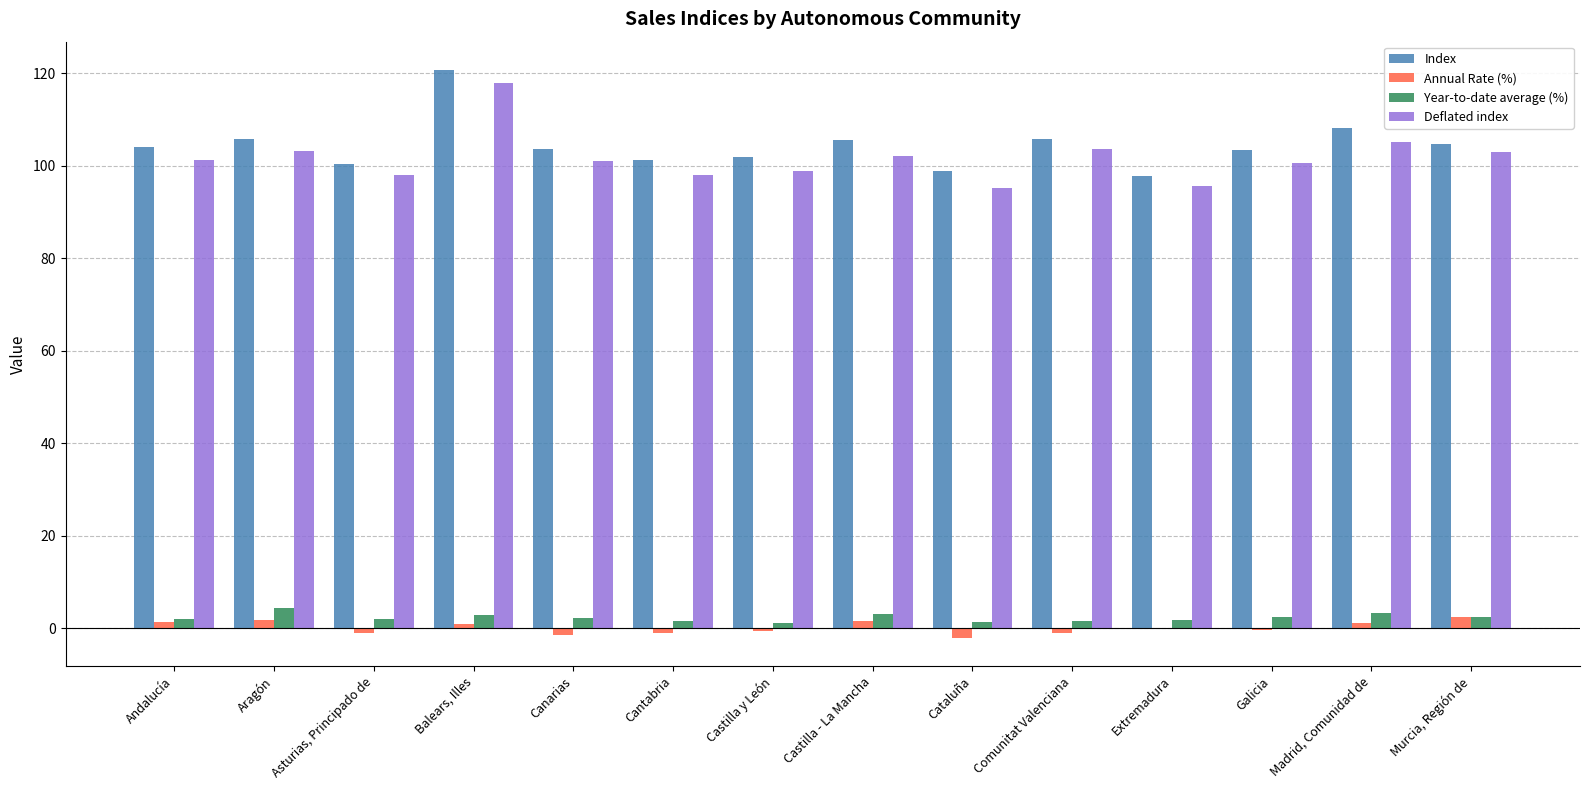

What is the greatest value displayed?

120.7